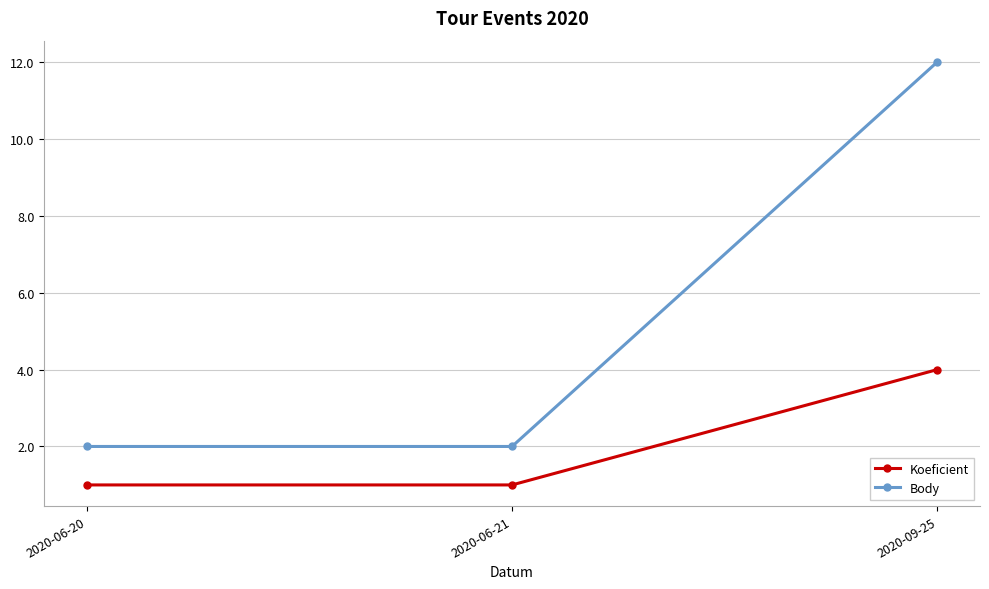

What is the total value across all series at 2020-06-21?

3